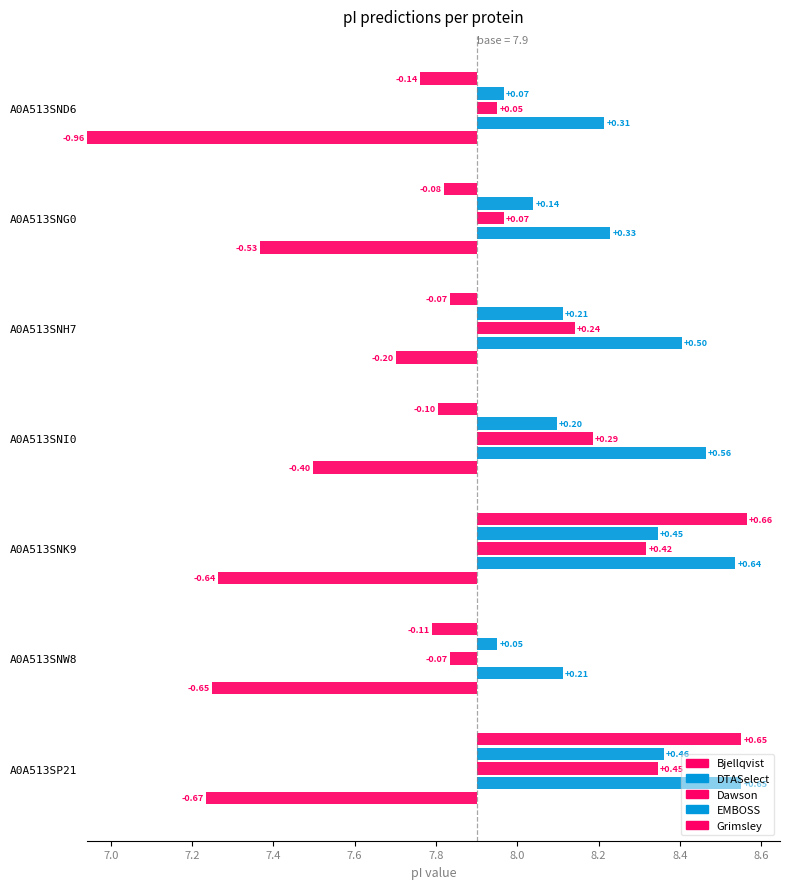

True or false: EMBOSS has a value of 3.0 at A0A513SND6.

False